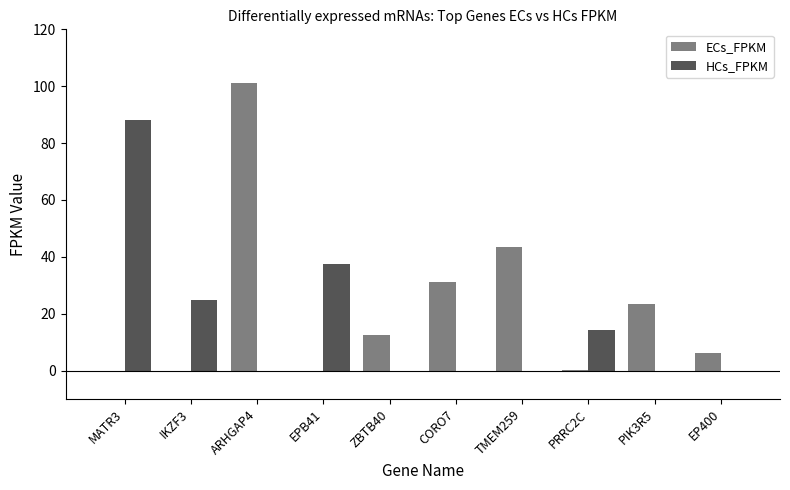

What is the difference between the HCs_FPKM values at PRRC2C and EPB41?

23.3